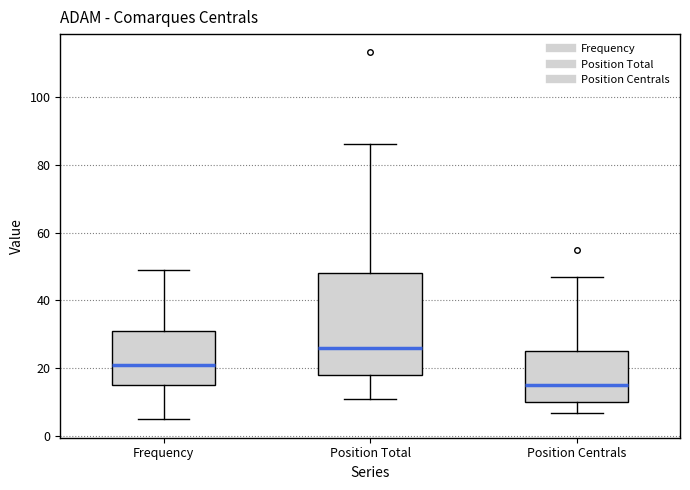

Reading left to right, read every box against the y-axis: the position of its median line, the range the box covers, and the ends of its whiskers. The values are not printed on the chart, so give them approximately, as read against the axis.

Frequency: median 22, box 16 to 32, whiskers 6 to 50
Position Total: median 26, box 18 to 48, whiskers 12 to 86
Position Centrals: median 16, box 10 to 26, whiskers 8 to 48